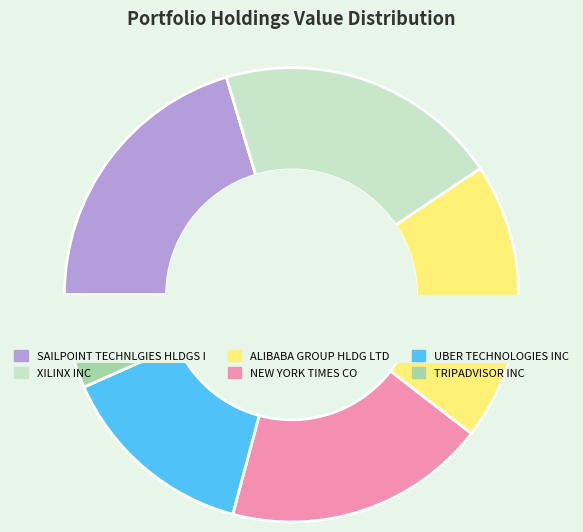

What portion of the pie excludes XILINX INC?

79.8%